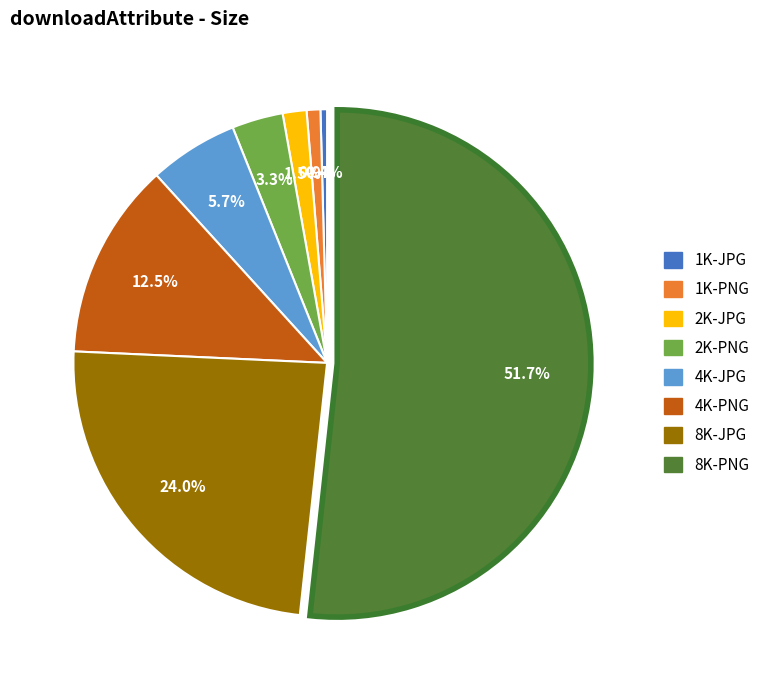

Which slice is the largest?

8K-PNG